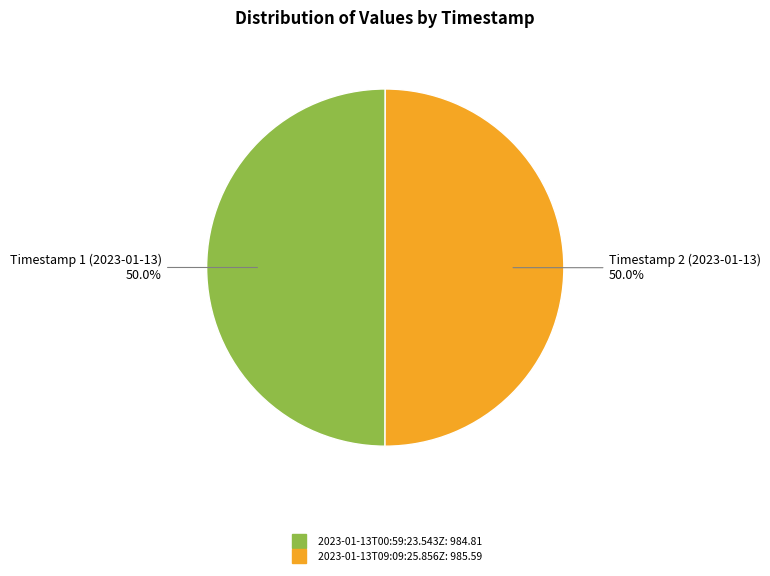

Approximately how many times larger is the value at 2023-01-13T09:09:25.856Z compared to 2023-01-13T00:59:23.543Z?

1.0